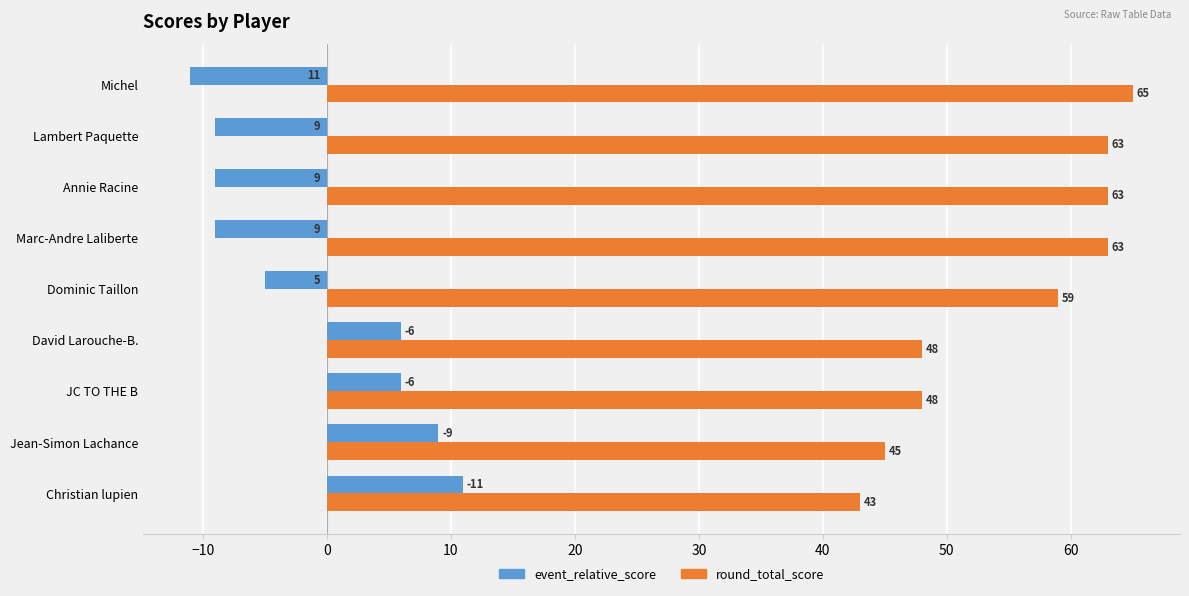

The value of round_total_score at Annie Racine is 22. True or false?

False